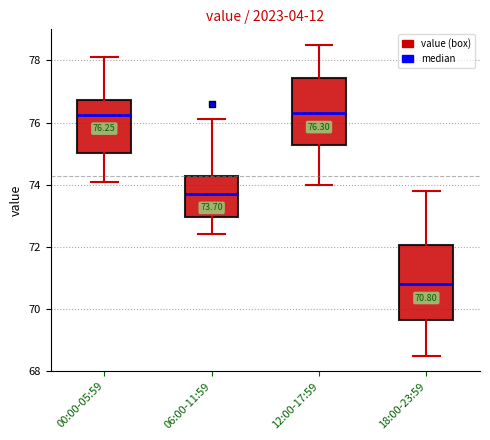

Which box is the tallest, from its lower edge to its upper edge?

18:00-23:59